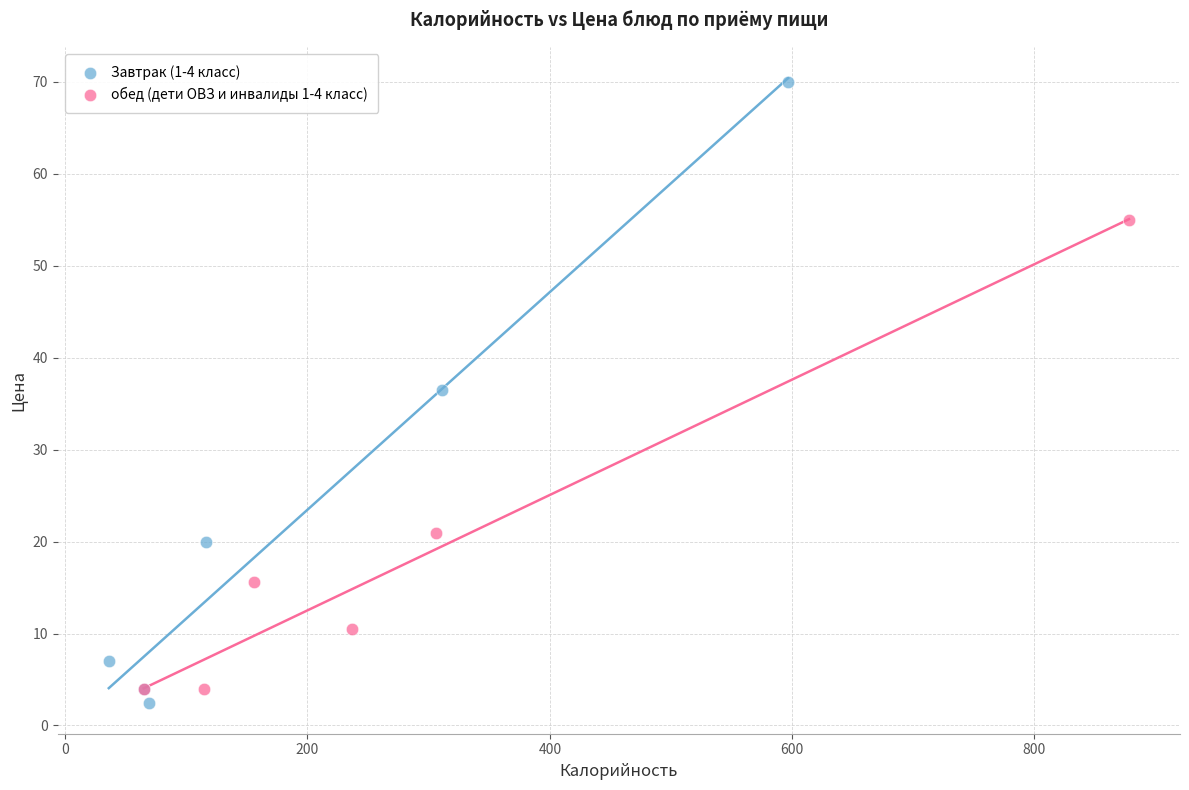

Which series has the widest spread of Y values?

Завтрак (1-4 класс)